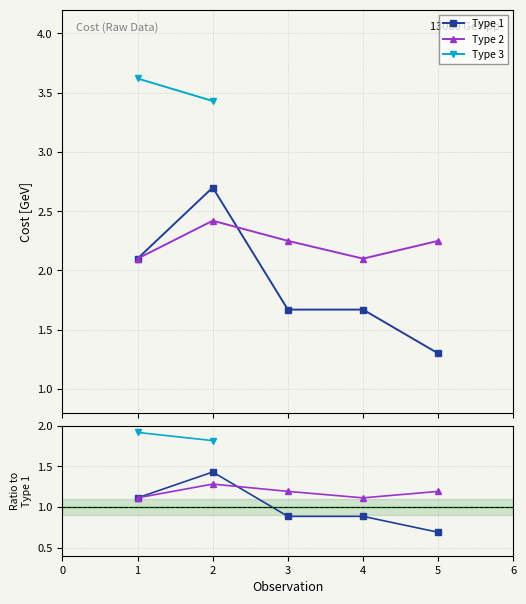

True or false: Type 2 and Type 1 cross at least once.

True